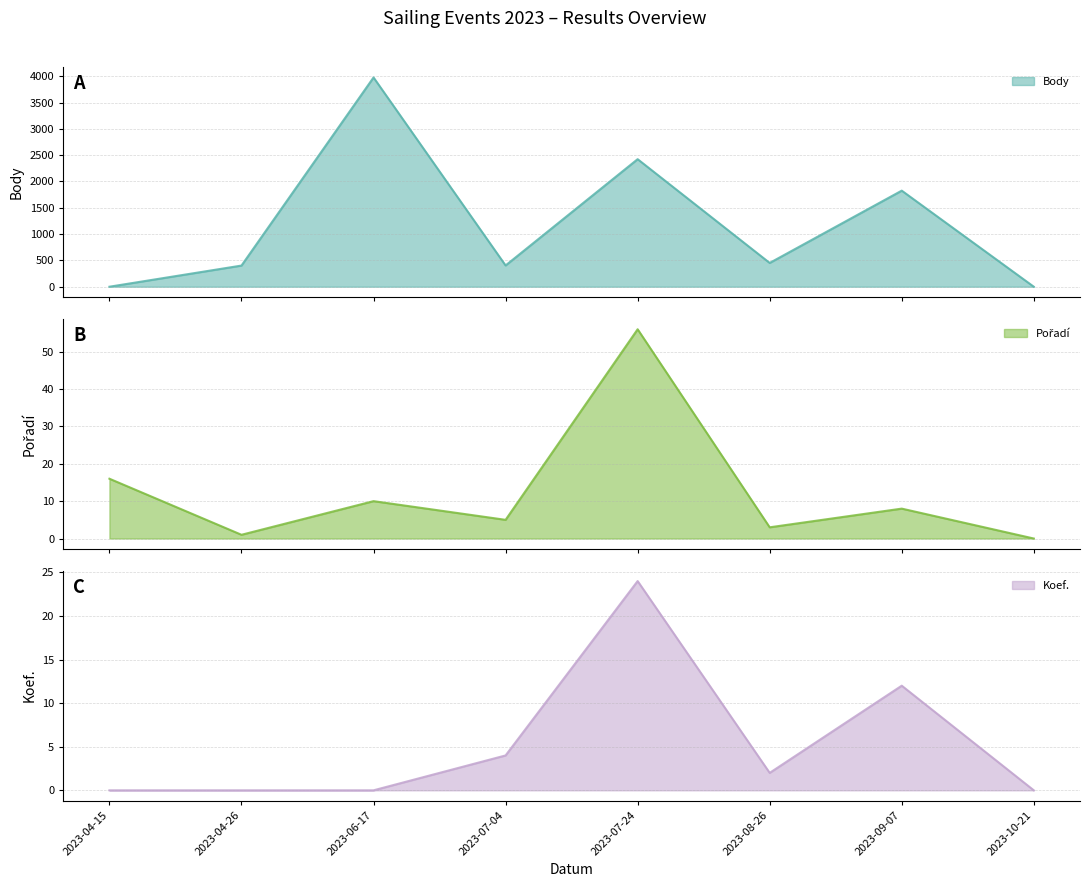

In Pořadí, how many points are higher than both neighbors (excluding endpoints)?

3